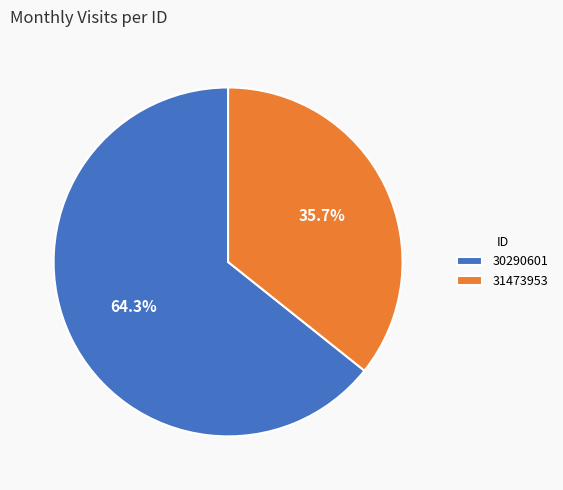

How many slices are in this pie chart?

2